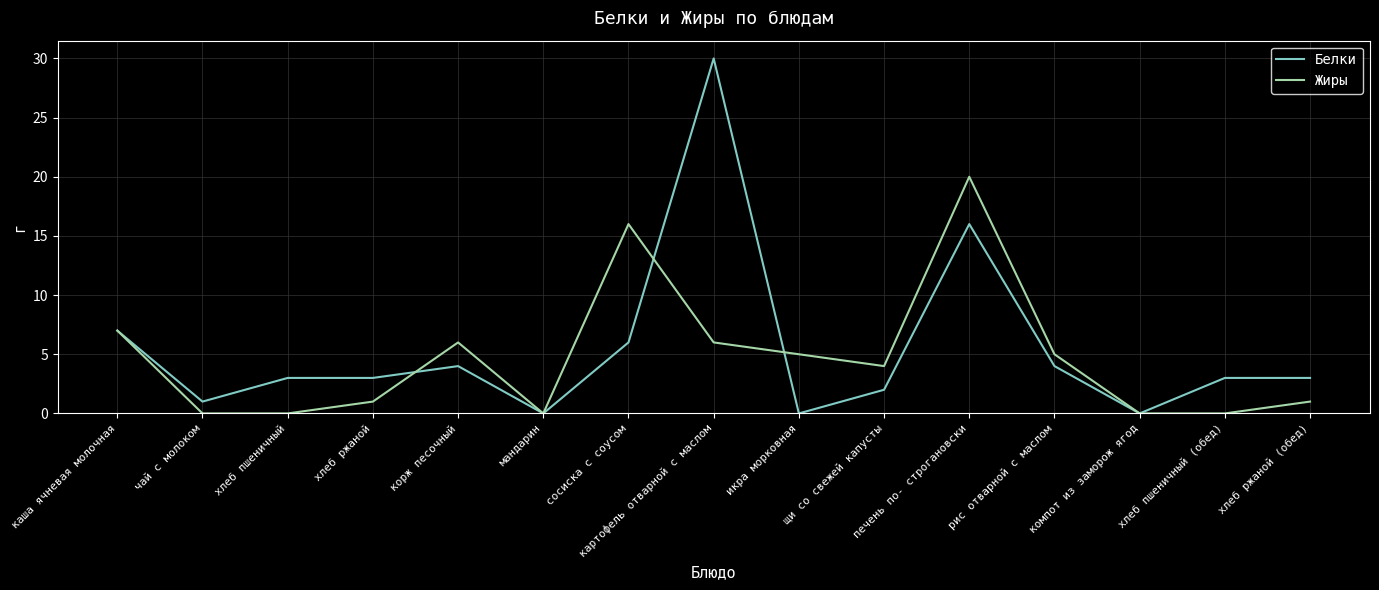

List the series in order of their peak value, lowest first.

Жиры, Белки